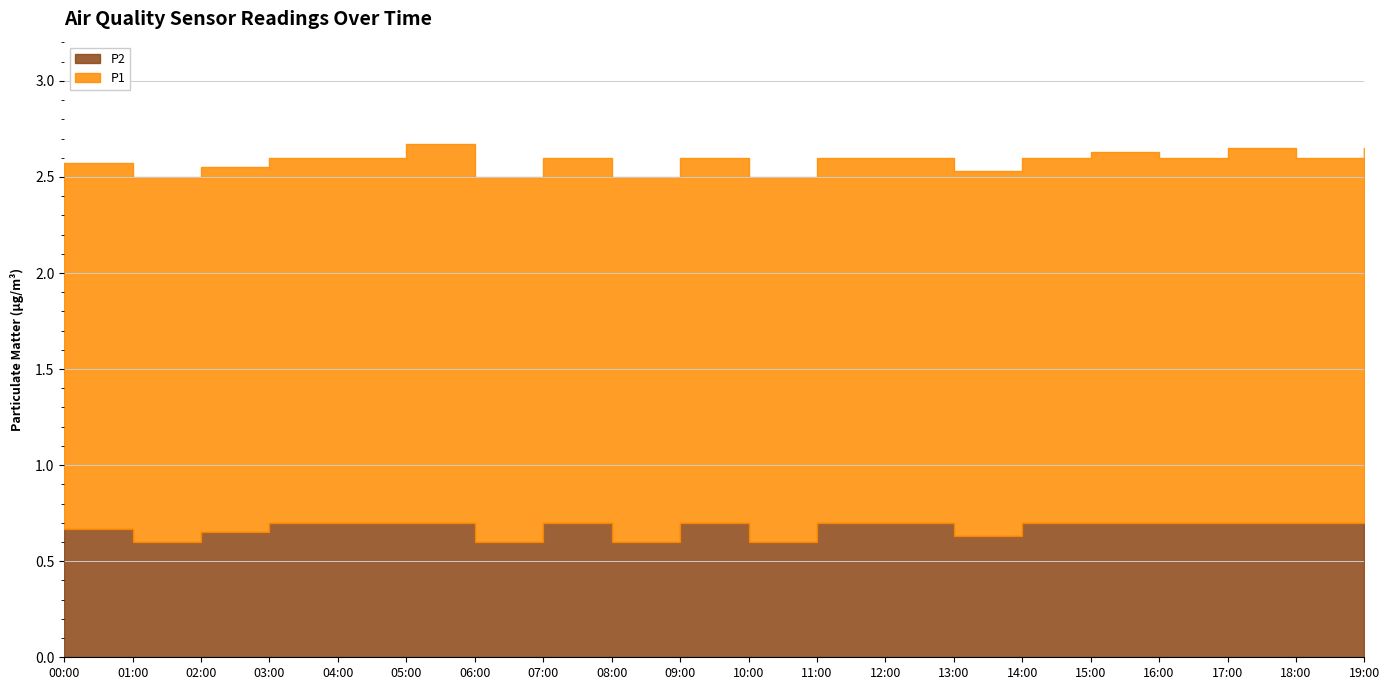

At which category is the sum across all series the highest?

05:00